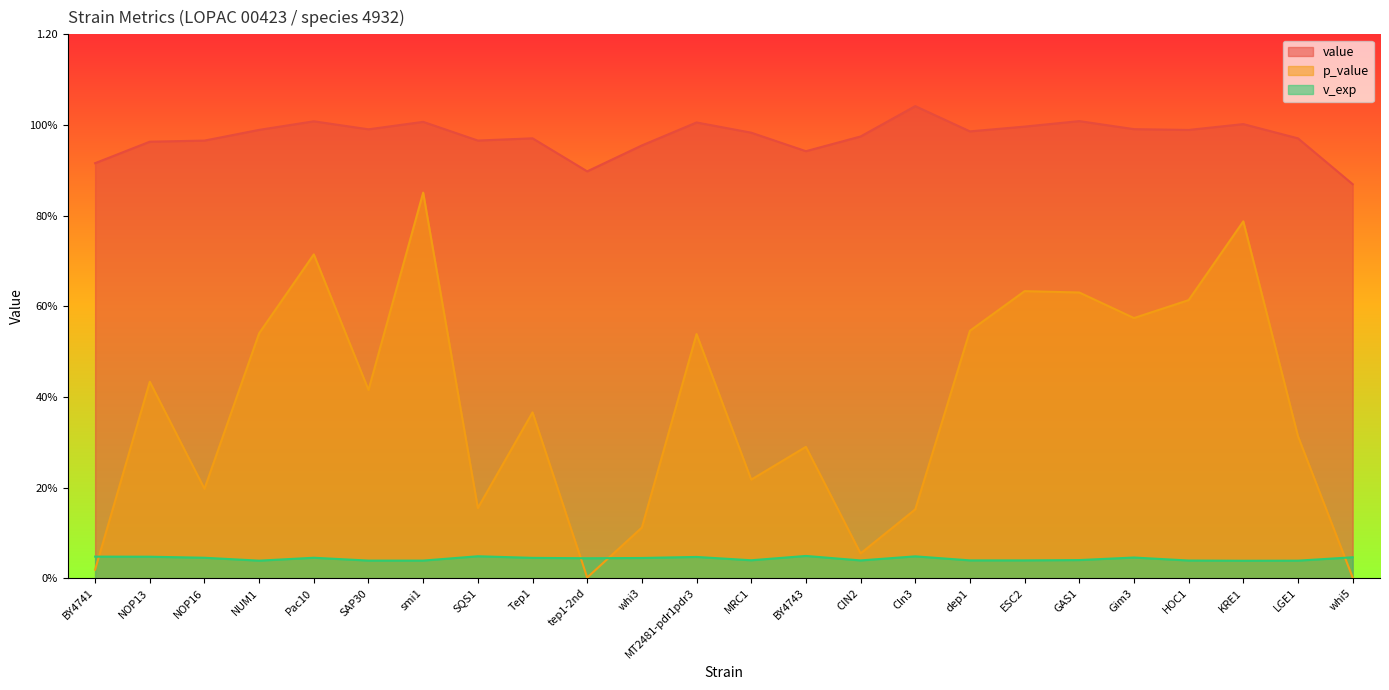

What is the sum of all v_exp values?

1.0